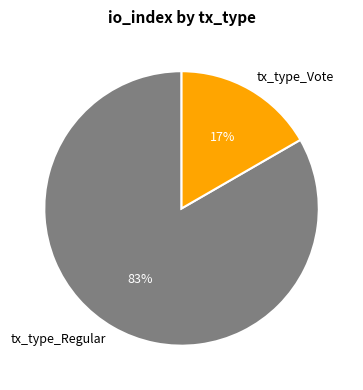

Does tx_type_Vote account for over 50% of the chart?

No